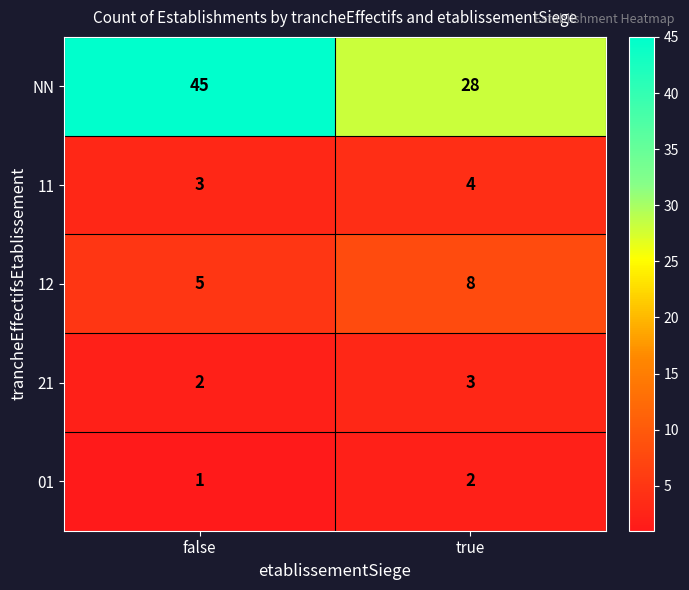

Rank the series at true from lowest to highest value.

01, 21, 11, 12, NN